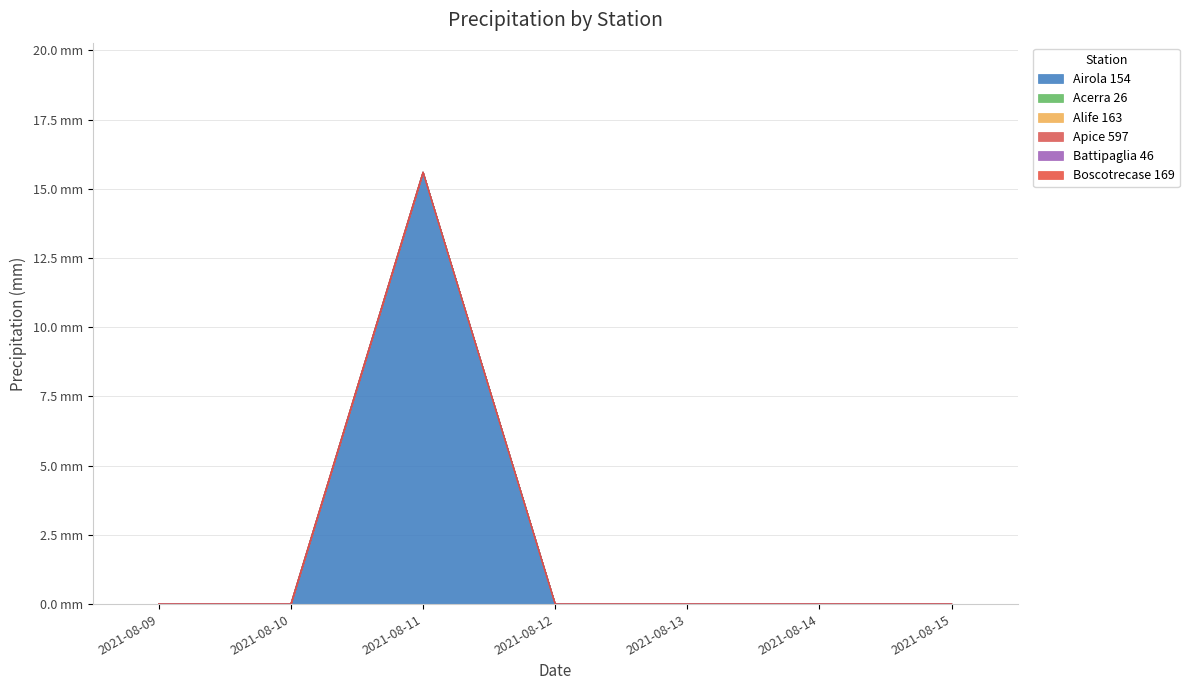

What is the total value across all series at 2021-08-11?

15.6